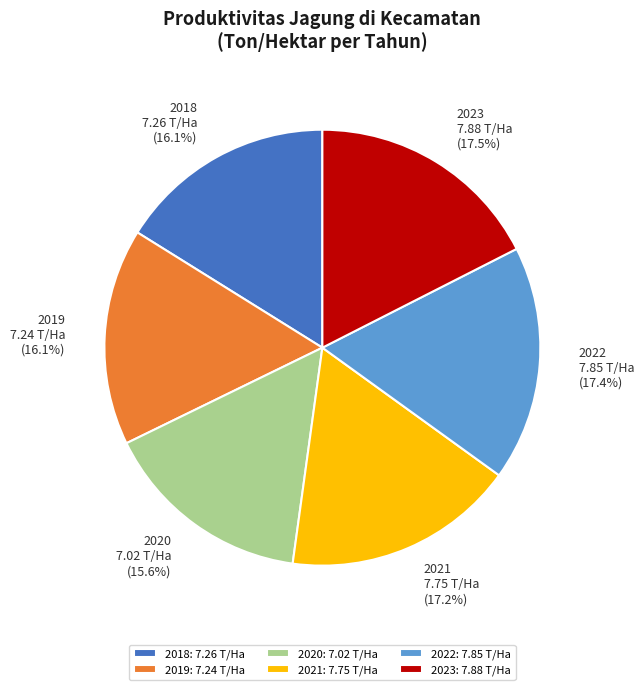

Does 2022 account for over 50% of the chart?

No